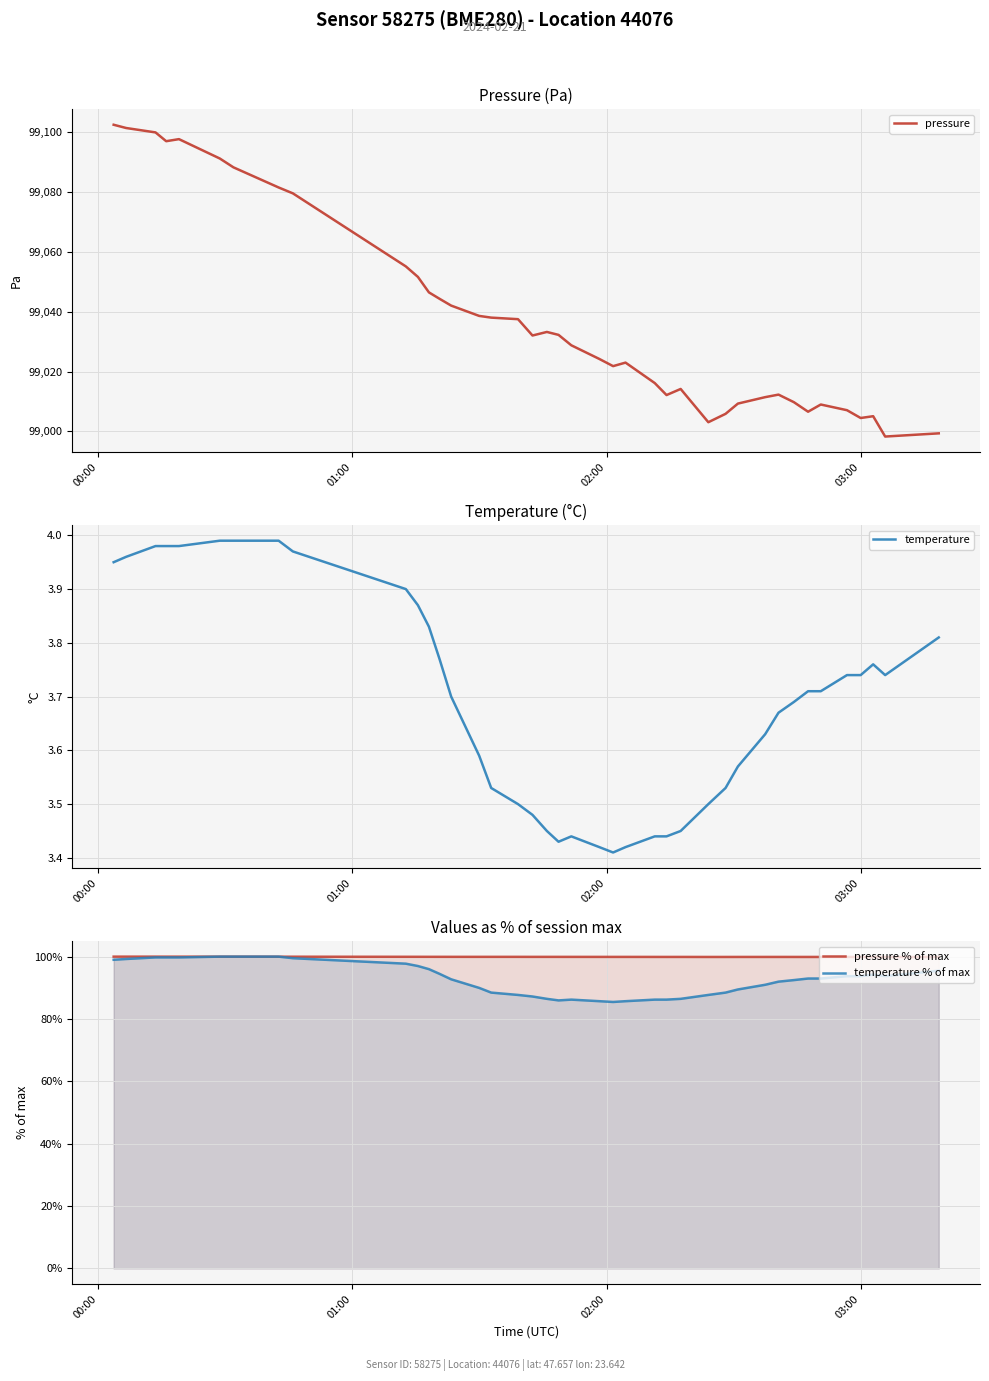

What is the minimum value for pressure % of max?

99.9